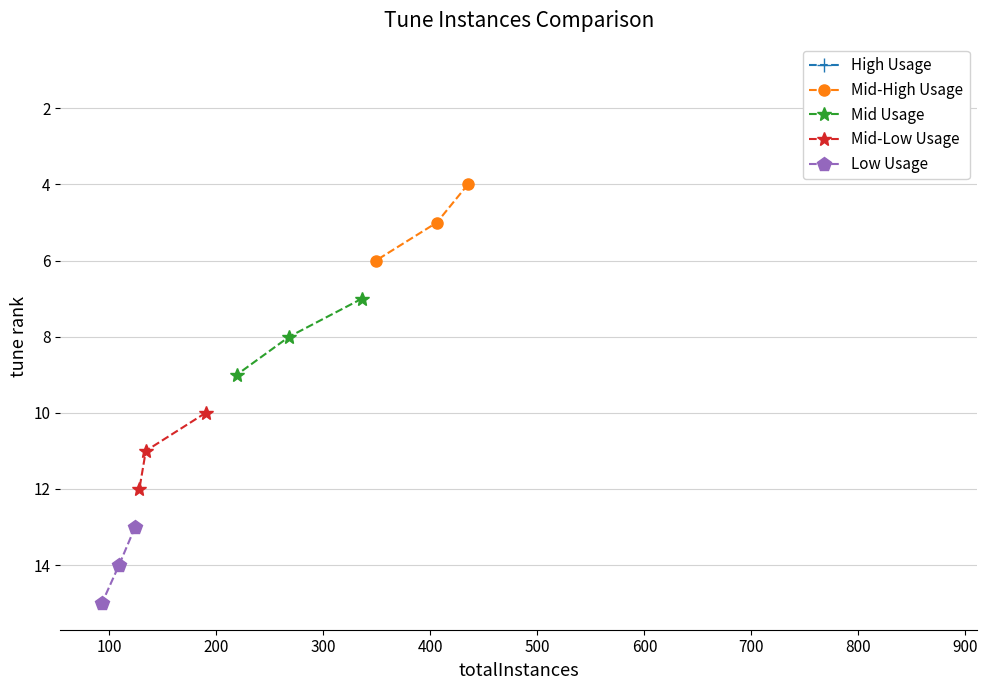

Count the Mid-Low Usage values in the range 10 to 12.

3